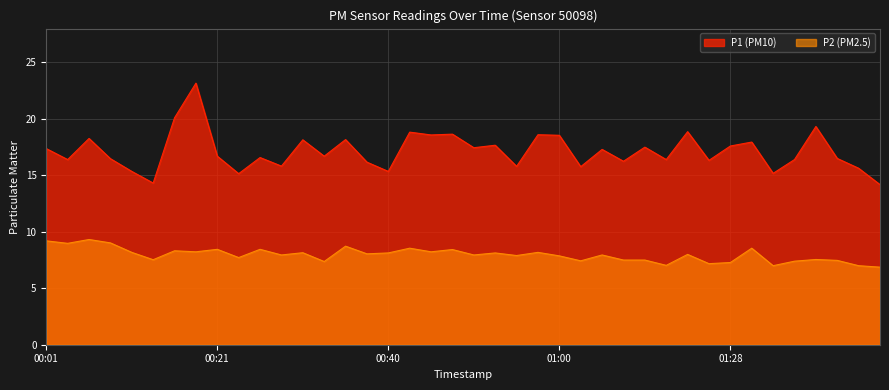

At which label is P1 closest to 18?

01:31